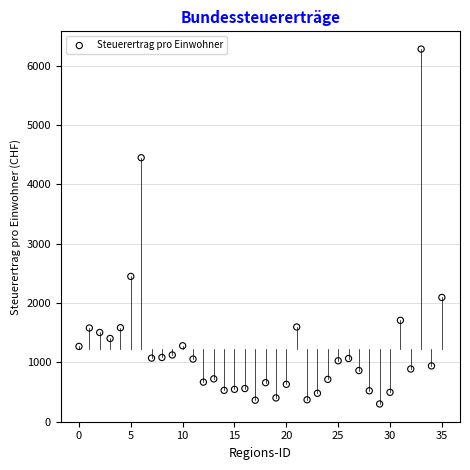

What Y value in the scatter plot is closest to 3286?

2445.7